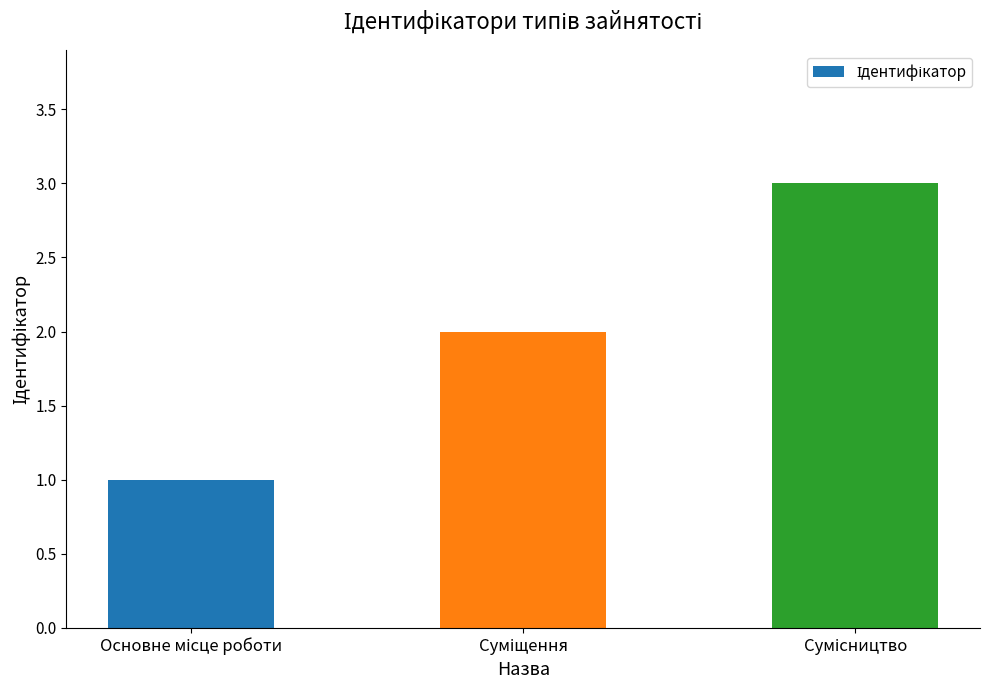

What is the maximum value shown in the chart?

3